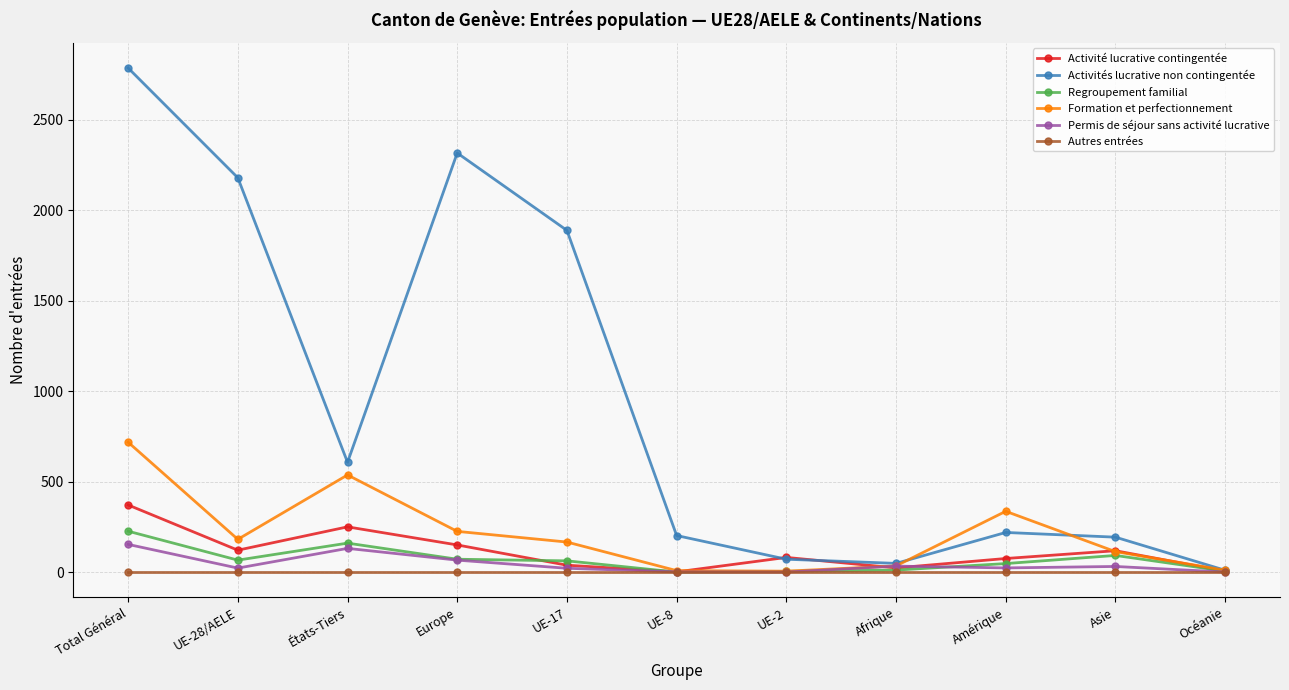

The value of Permis de séjour sans activité lucrative at États-Tiers is 131. True or false?

True